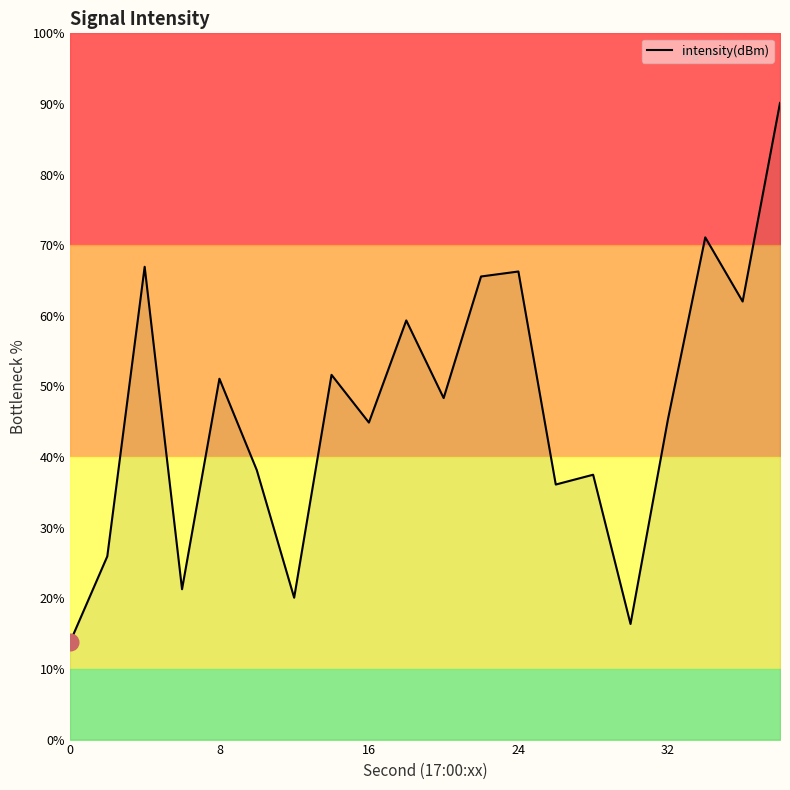

What is the difference between the second highest and minimum values?

57.4